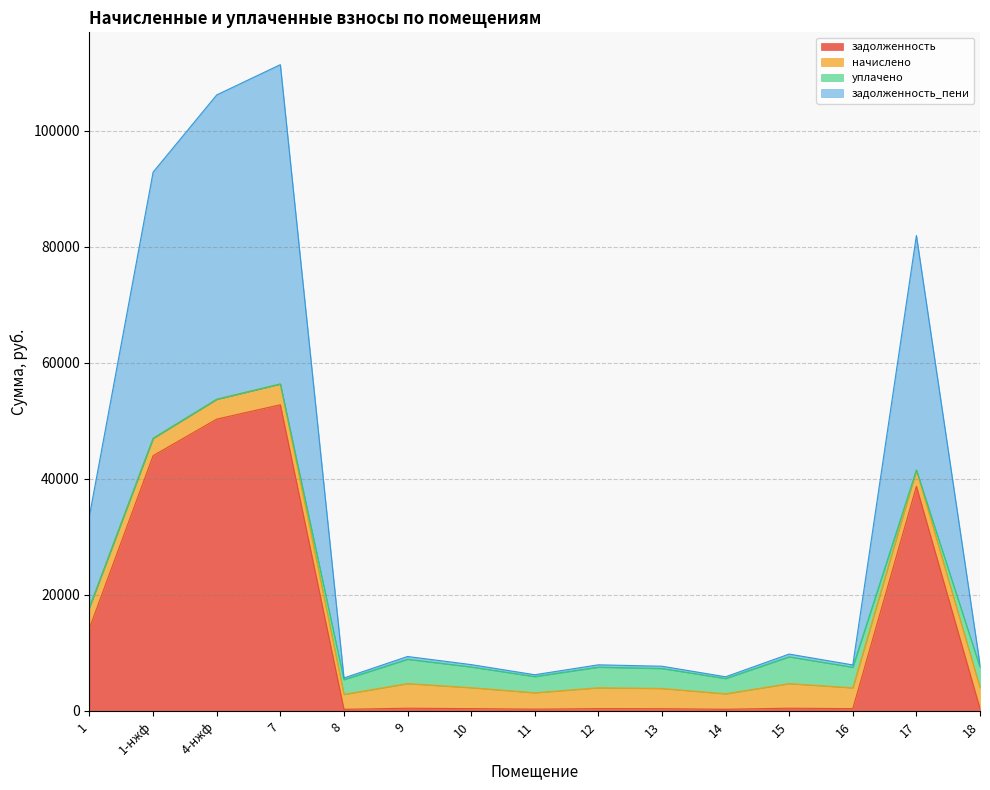

What are all the series names shown in the legend?

задолженность, начислено, уплачено, задолженность_пени